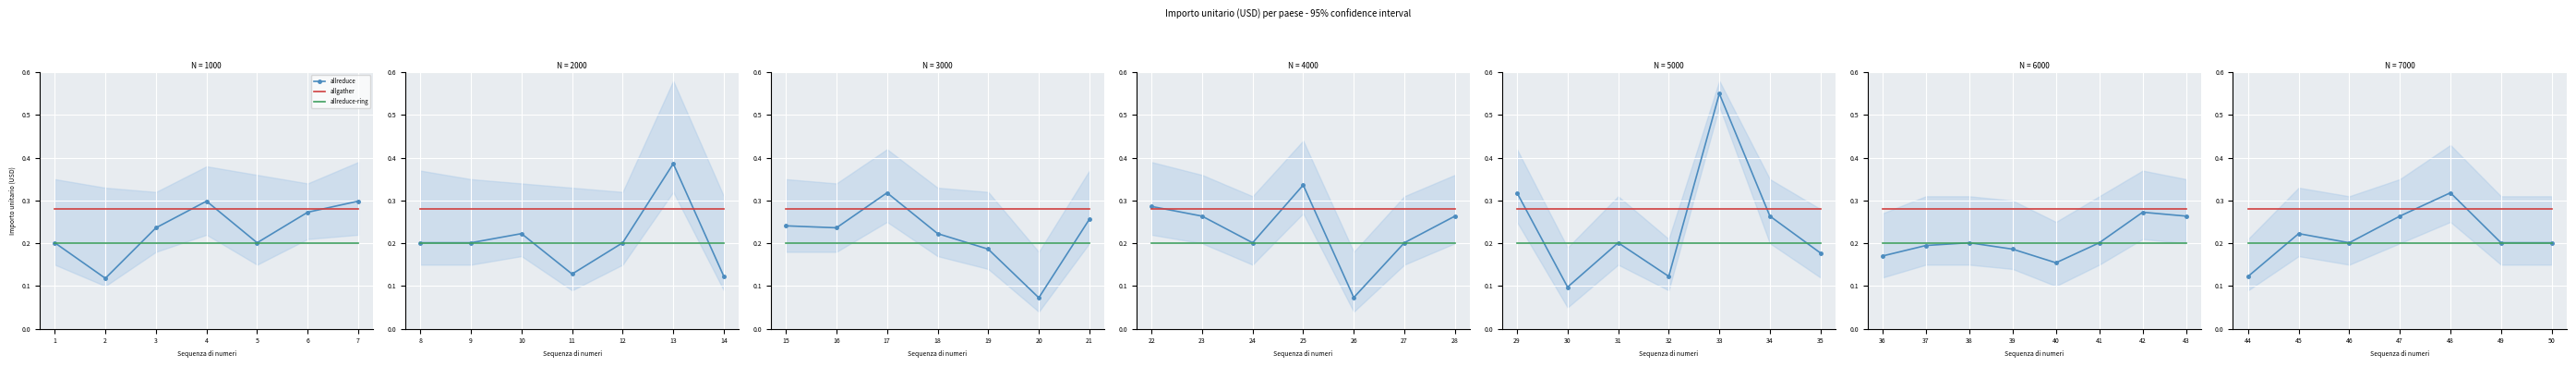

At 3, list the series in order from smallest to largest.

allreduce-ring, allreduce, allgather